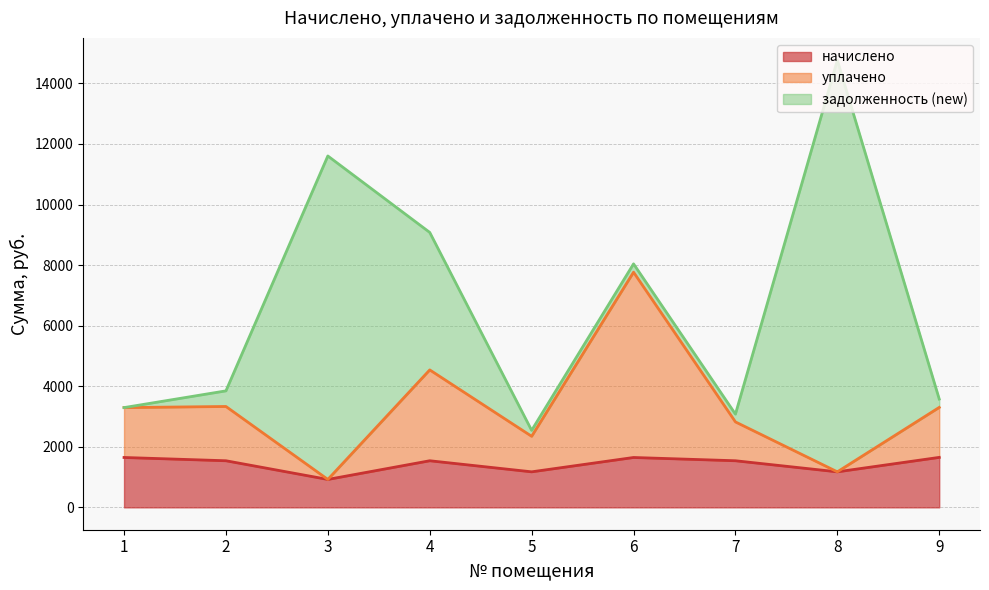

Does the chart have visible grid lines?

Yes